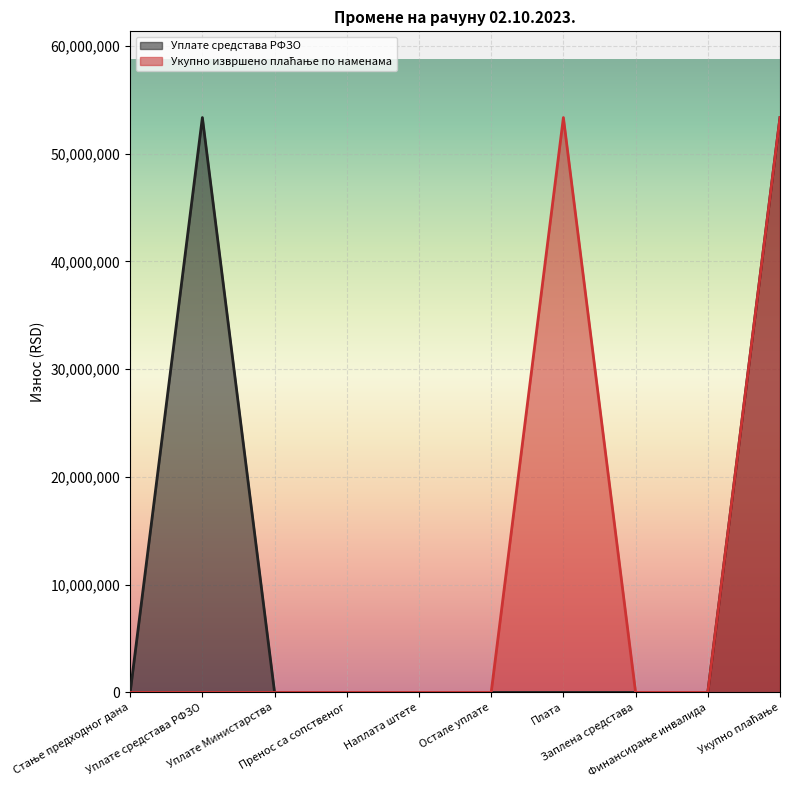

At how many categories does at least one series exceed 50183958?

3